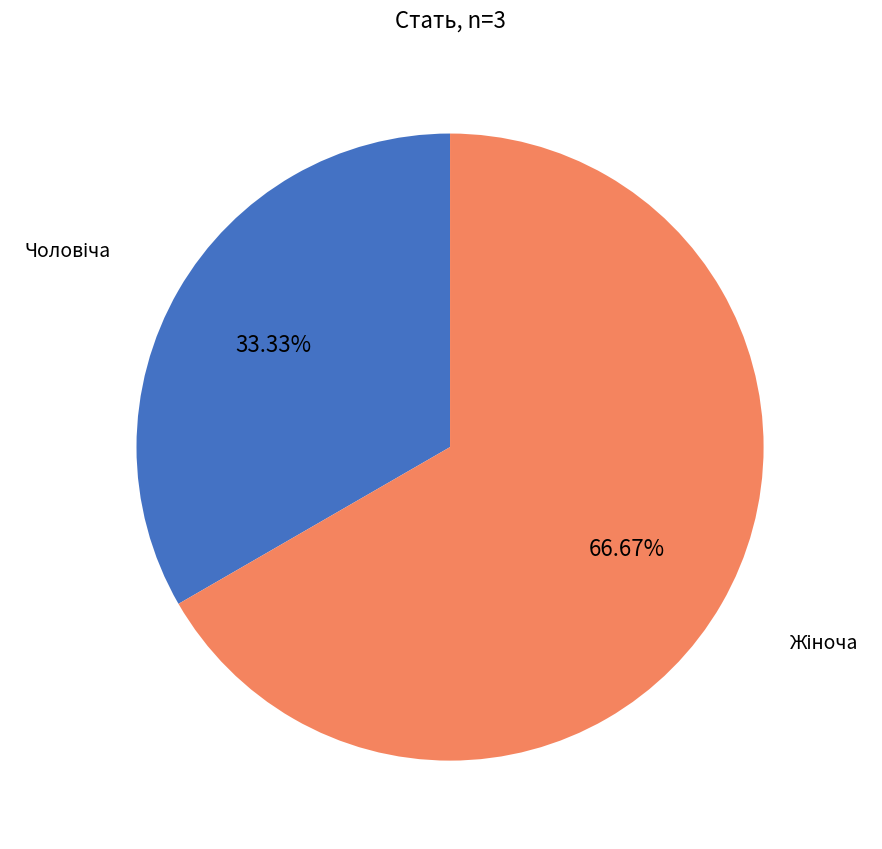

Is there a majority slice in this chart?

Yes